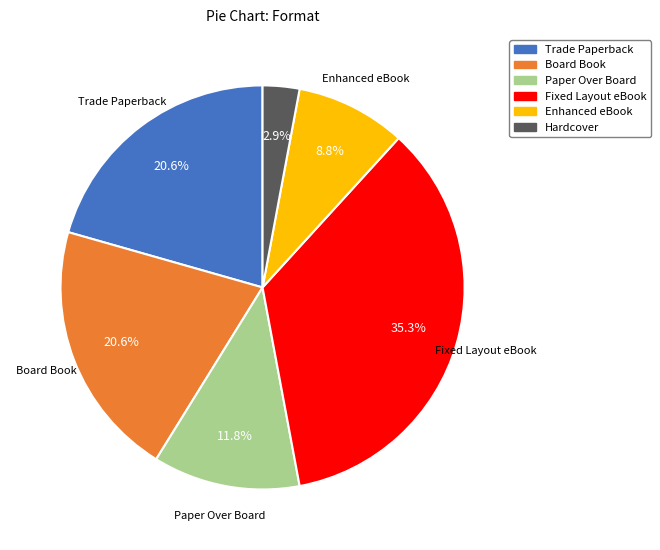

What is the ratio of the value at Enhanced eBook to the value at Trade Paperback?

0.4